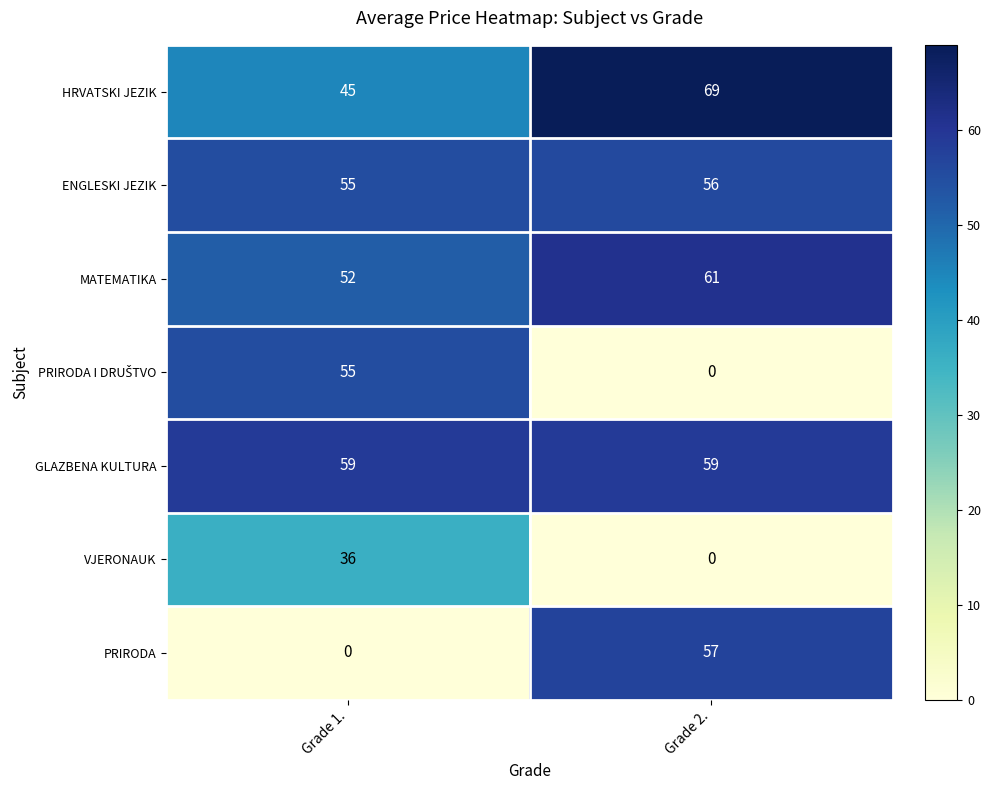

Which label corresponds to the largest value in the chart?

Grade 2.